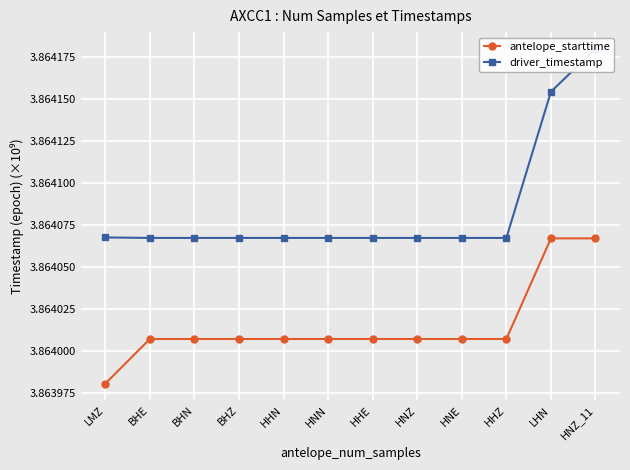

Reading right to left, list all the values displayed in this chart.

antelope_starttime: HNZ_11=3.9	LHN=3.9	HHZ=3.9	HNE=3.9	HNZ=3.9	HHE=3.9	HNN=3.9	HHN=3.9	BHZ=3.9	BHN=3.9	BHE=3.9	LMZ=3.9
driver_timestamp: HNZ_11=3.9	LHN=3.9	HHZ=3.9	HNE=3.9	HNZ=3.9	HHE=3.9	HNN=3.9	HHN=3.9	BHZ=3.9	BHN=3.9	BHE=3.9	LMZ=3.9